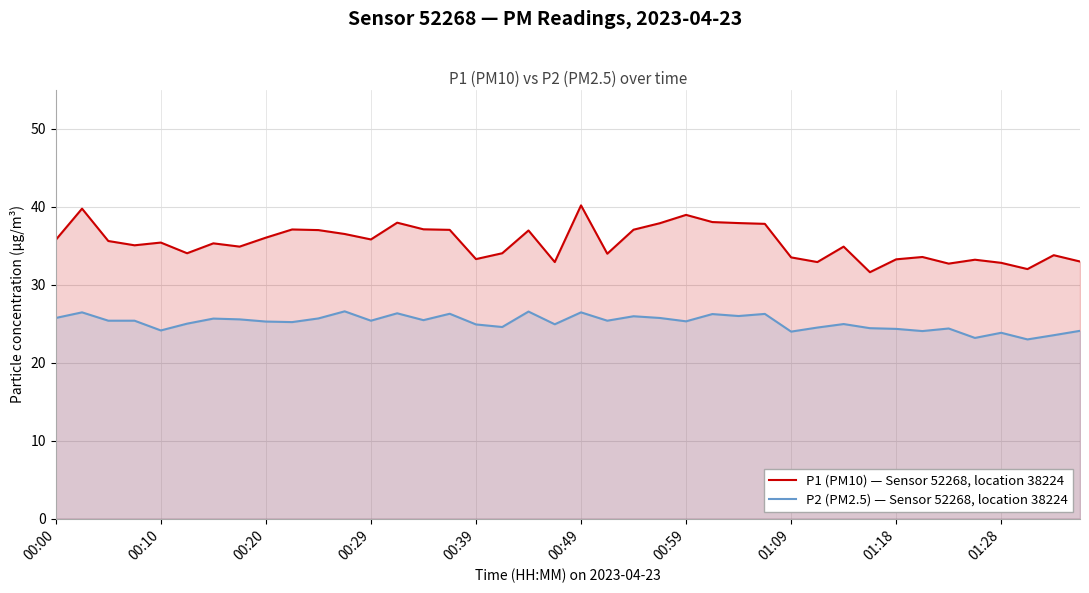

How many lines are shown in the chart?

2